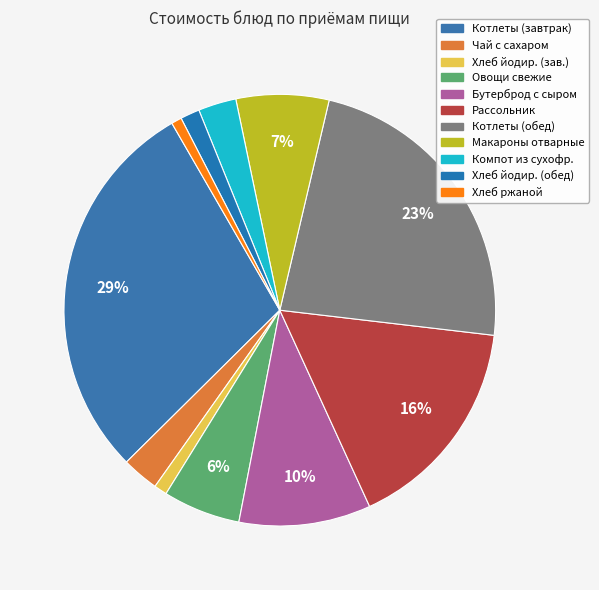

Is there any slice that represents more than half of the pie?

No